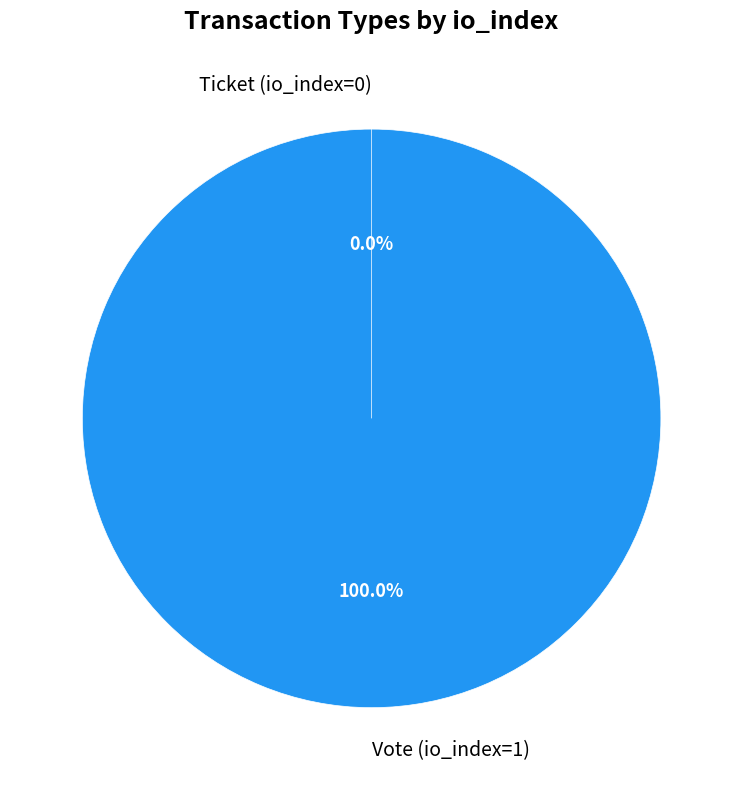

Is Ticket (io_index=0) the majority of the pie?

No